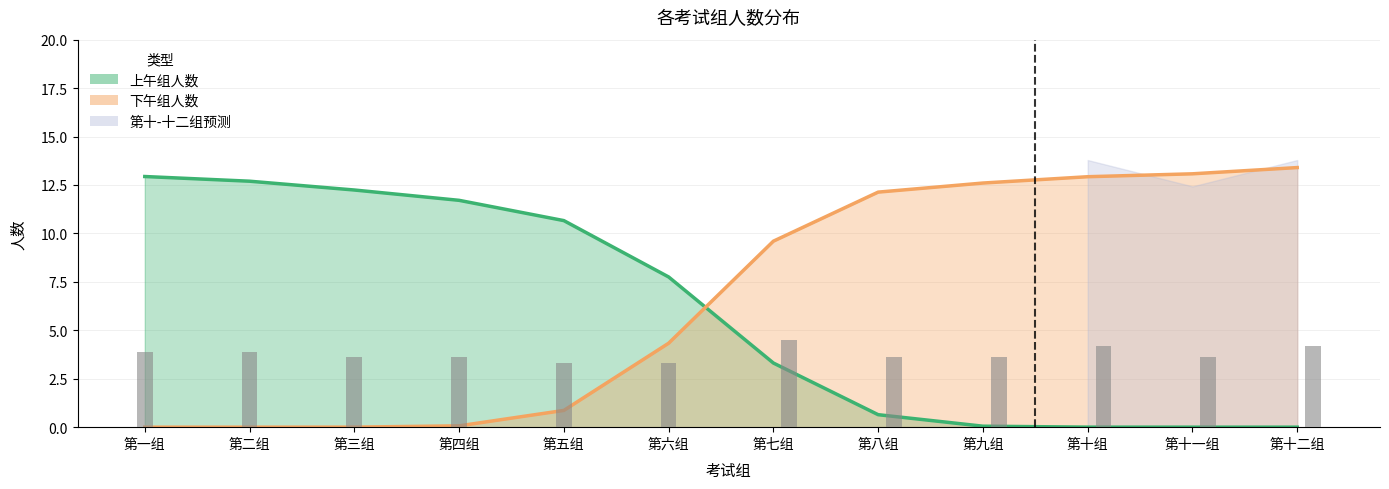

What is the difference between the maximum and minimum values in the 上午组人数 series?

13